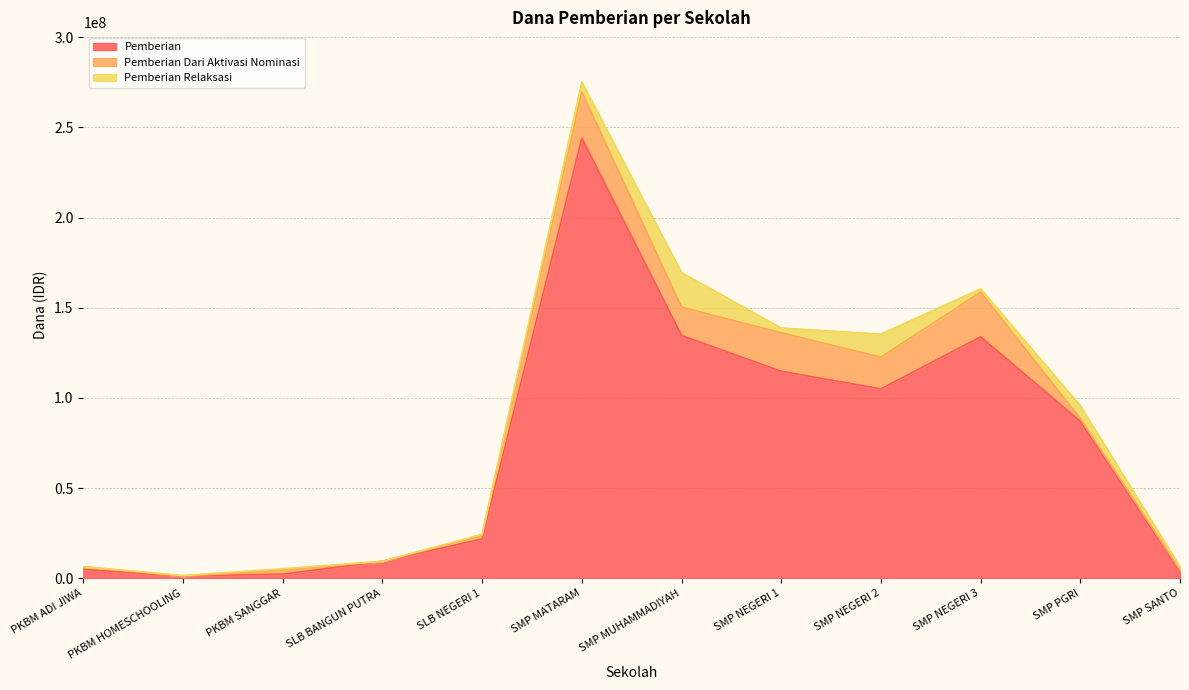

Which series has the widest spread of values?

Pemberian